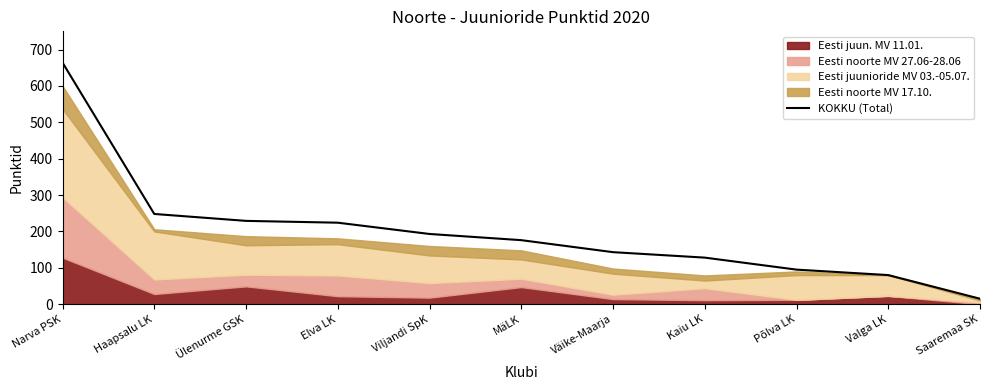

True or false: there are more than 2 points higher than both neighbors.

False